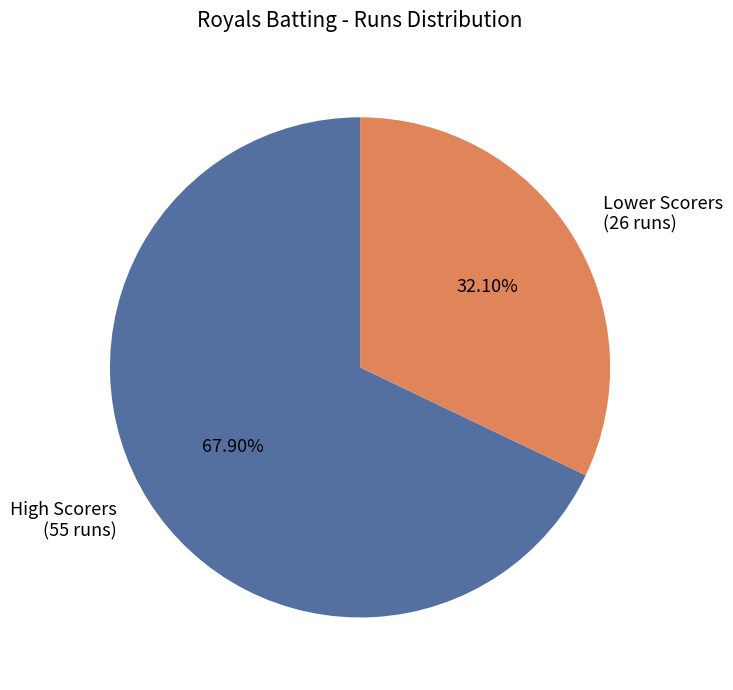

Do Lower Scorers (26 runs) and High Scorers (55 runs) together represent more than half of the pie?

Yes